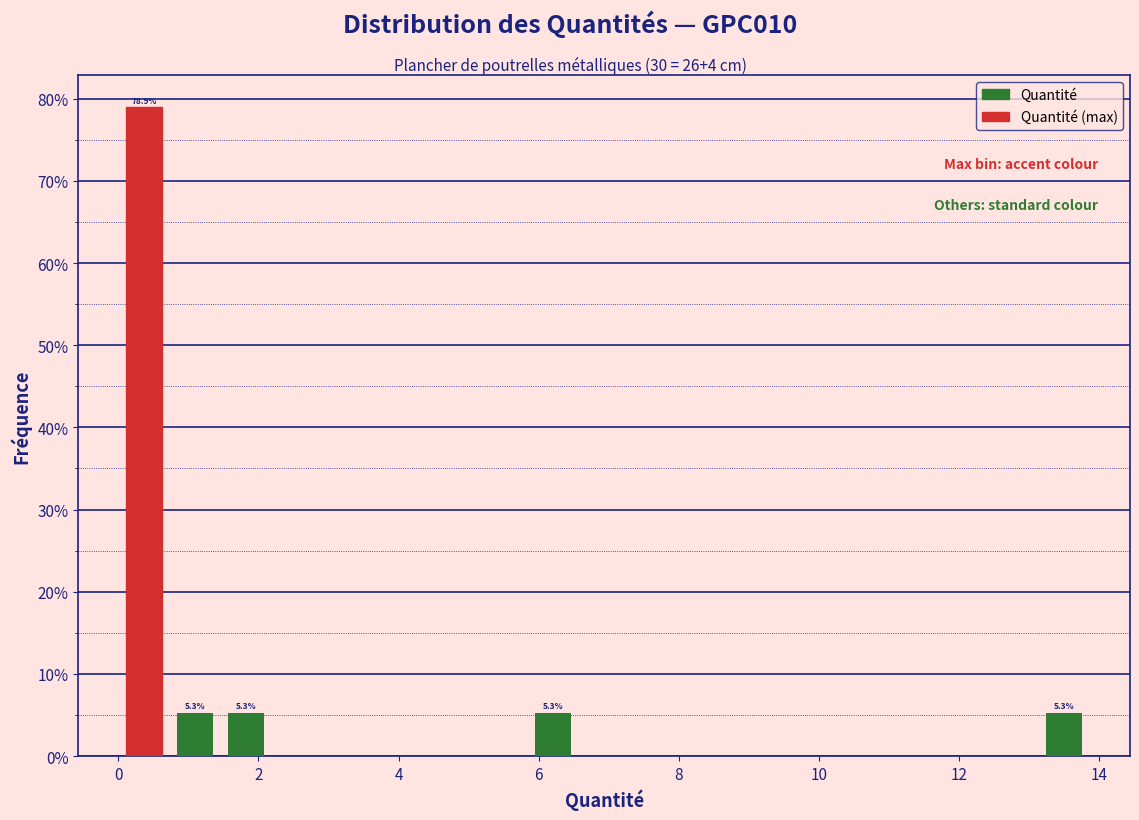

Read against the x-axis, roughly where is the centre of the tallest bar?

0.4